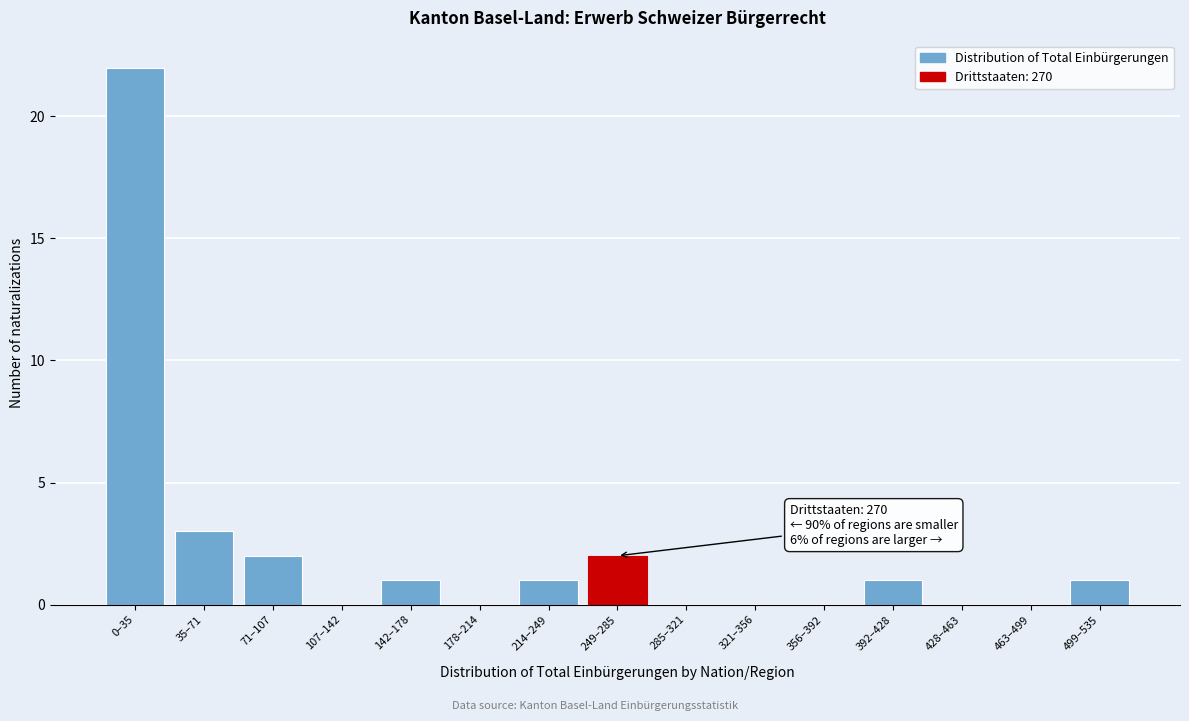

Reading left to right, list all the values displayed in this chart.

0–35=22	35–71=3	71–107=2	107–142=0	142–178=1	178–214=0	214–249=1	249–285=2	285–321=0	321–356=0	356–392=0	392–428=1	428–463=0	463–499=0	499–535=1